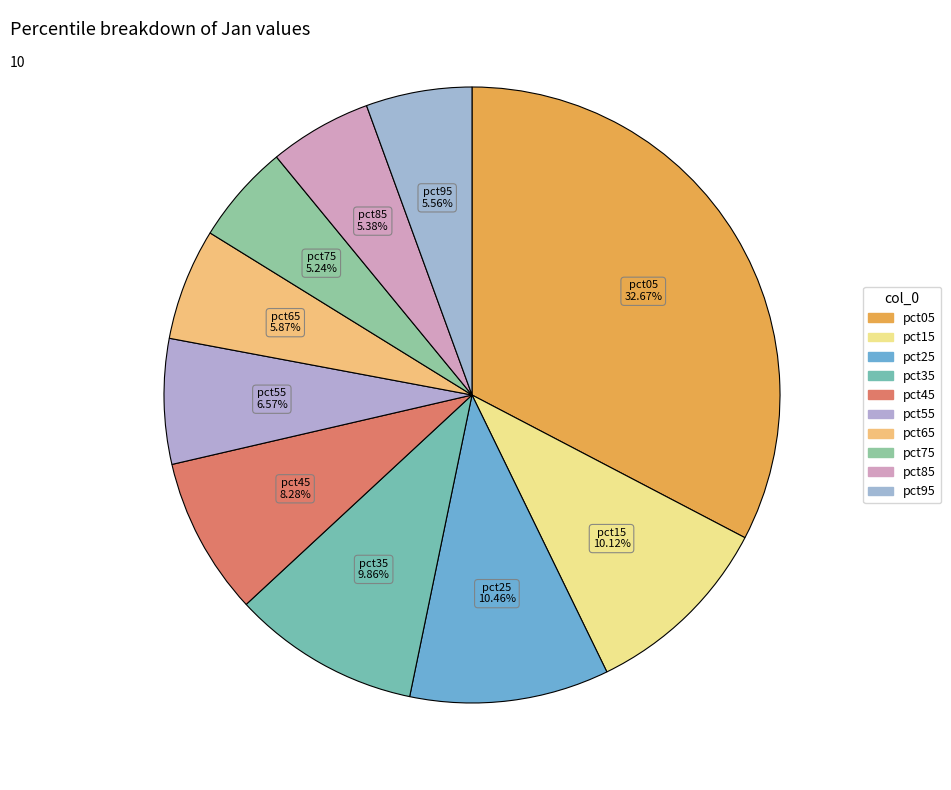

Is the sum of pct05 and pct55 greater than half?

No